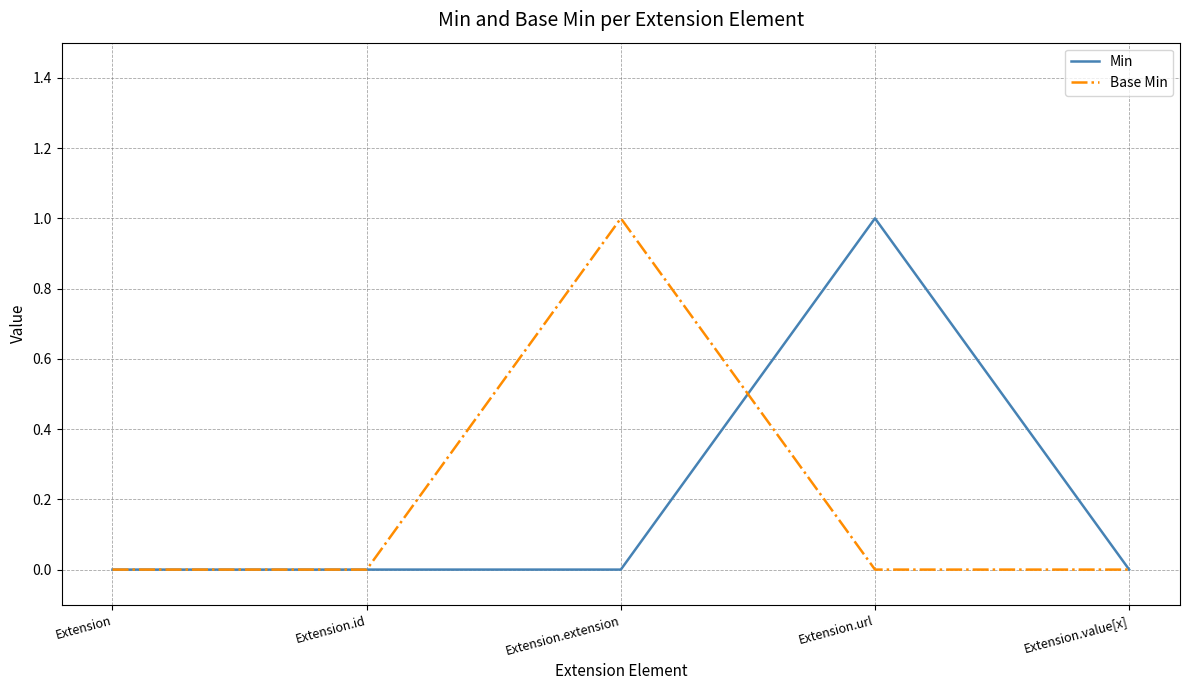

Is the value of Min at Extension.extension greater than the value of Base Min at Extension.extension?

No